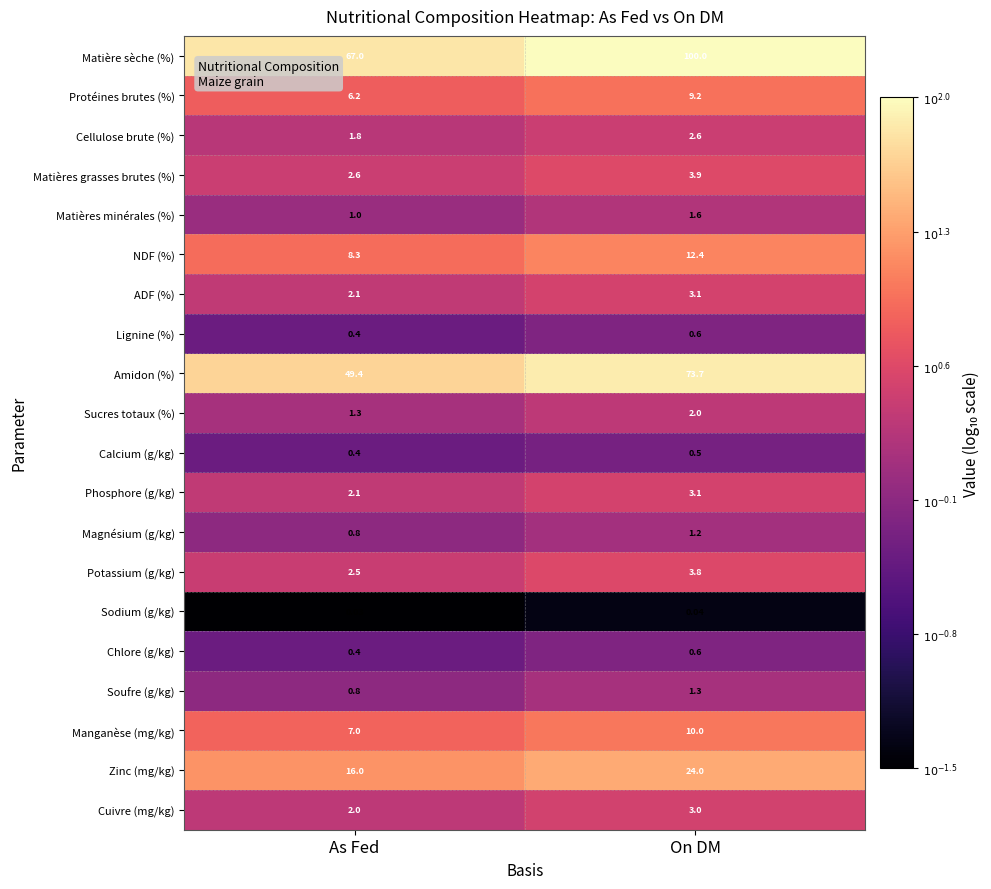

Rank the categories by Matières grasses brutes (%) value from lowest to highest.

As Fed, On DM